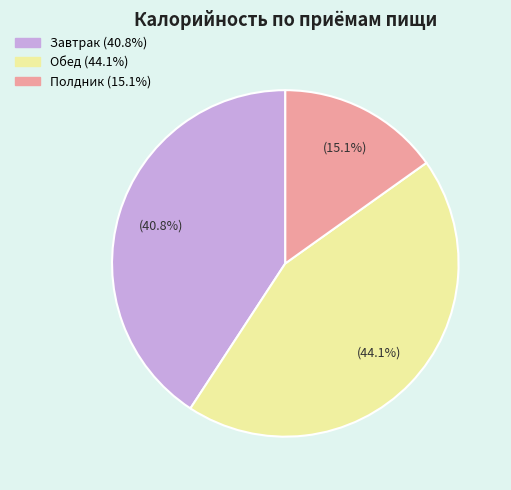

Count the number of slices in the pie.

3